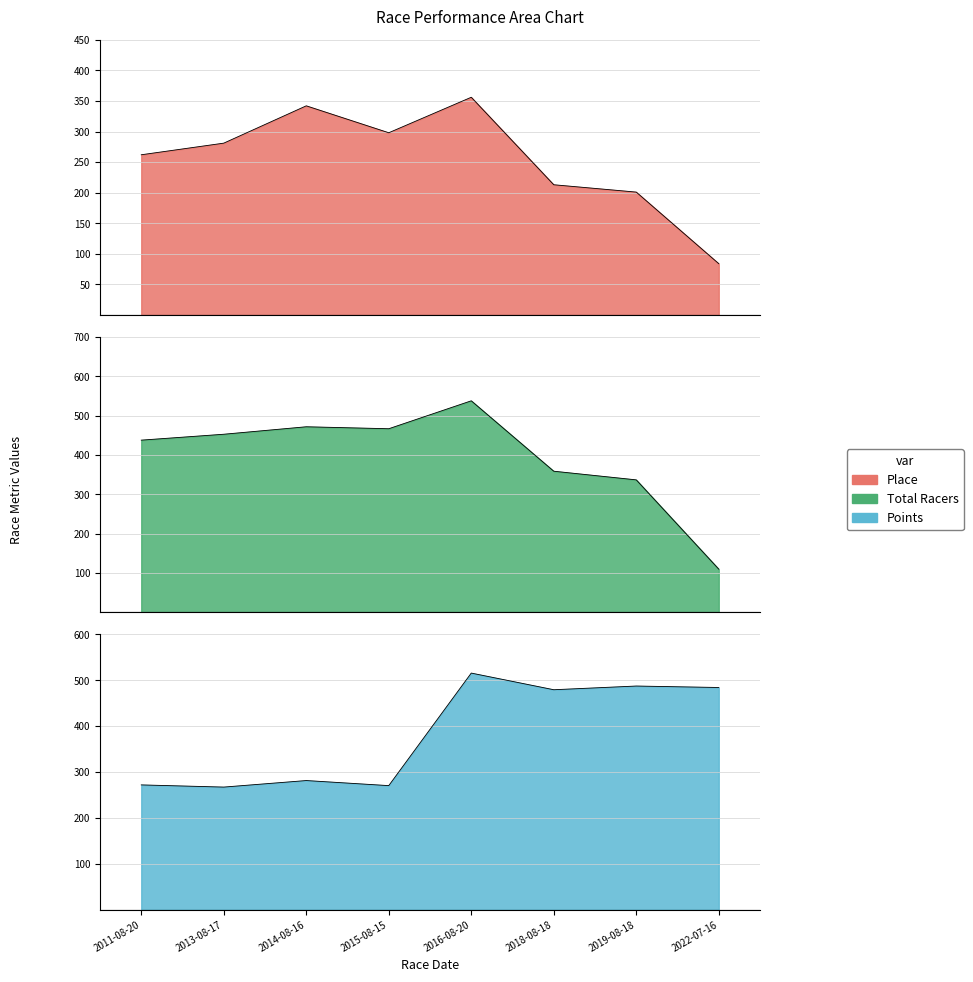

How many values in the Place series are below 281?

4